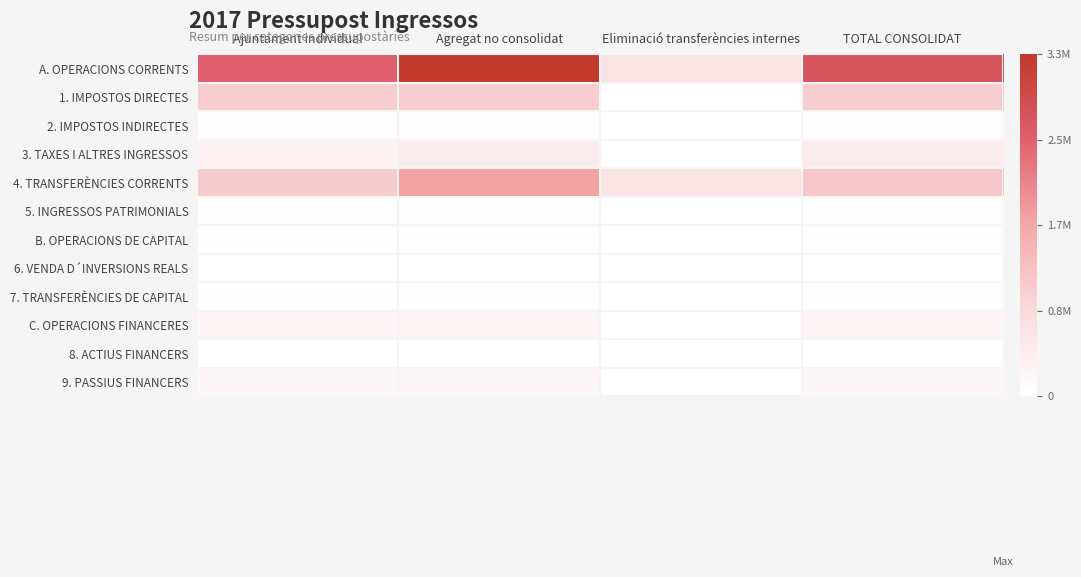

Reading right to left, what are all the values shown in this chart?

A. OPERACIONS CORRENTS: TOTAL CONSOLIDAT=2707744	Eliminació transferències internes=610957	Agregat no consolidat=3318700	Ajuntament individual=2506272
1. IMPOSTOS DIRECTES: TOTAL CONSOLIDAT=1039801	Eliminació transferències internes=0	Agregat no consolidat=1039801	Ajuntament individual=1039801
2. IMPOSTOS INDIRECTES: TOTAL CONSOLIDAT=60930	Eliminació transferències internes=0	Agregat no consolidat=60930	Ajuntament individual=60930
3. TAXES I ALTRES INGRESSOS: TOTAL CONSOLIDAT=428069	Eliminació transferències internes=6480	Agregat no consolidat=434548	Ajuntament individual=280117
4. TRANSFERÈNCIES CORRENTS: TOTAL CONSOLIDAT=1129884	Eliminació transferències internes=604477	Agregat no consolidat=1734361	Ajuntament individual=1083327
5. INGRESSOS PATRIMONIALS: TOTAL CONSOLIDAT=49060	Eliminació transferències internes=0	Agregat no consolidat=49060	Ajuntament individual=42097
B. OPERACIONS DE CAPITAL: TOTAL CONSOLIDAT=34972	Eliminació transferències internes=10015	Agregat no consolidat=44987	Ajuntament individual=19078
6. VENDA D´INVERSIONS REALS: TOTAL CONSOLIDAT=4250	Eliminació transferències internes=0	Agregat no consolidat=4250	Ajuntament individual=4021
7. TRANSFERÈNCIES DE CAPITAL: TOTAL CONSOLIDAT=30722	Eliminació transferències internes=10015	Agregat no consolidat=40737	Ajuntament individual=15057
C. OPERACIONS FINANCERES: TOTAL CONSOLIDAT=211827	Eliminació transferències internes=0	Agregat no consolidat=211827	Ajuntament individual=210833
8. ACTIUS FINANCERS: TOTAL CONSOLIDAT=5994	Eliminació transferències internes=0	Agregat no consolidat=5994	Ajuntament individual=5000
9. PASSIUS FINANCERS: TOTAL CONSOLIDAT=205833	Eliminació transferències internes=0	Agregat no consolidat=205833	Ajuntament individual=205833